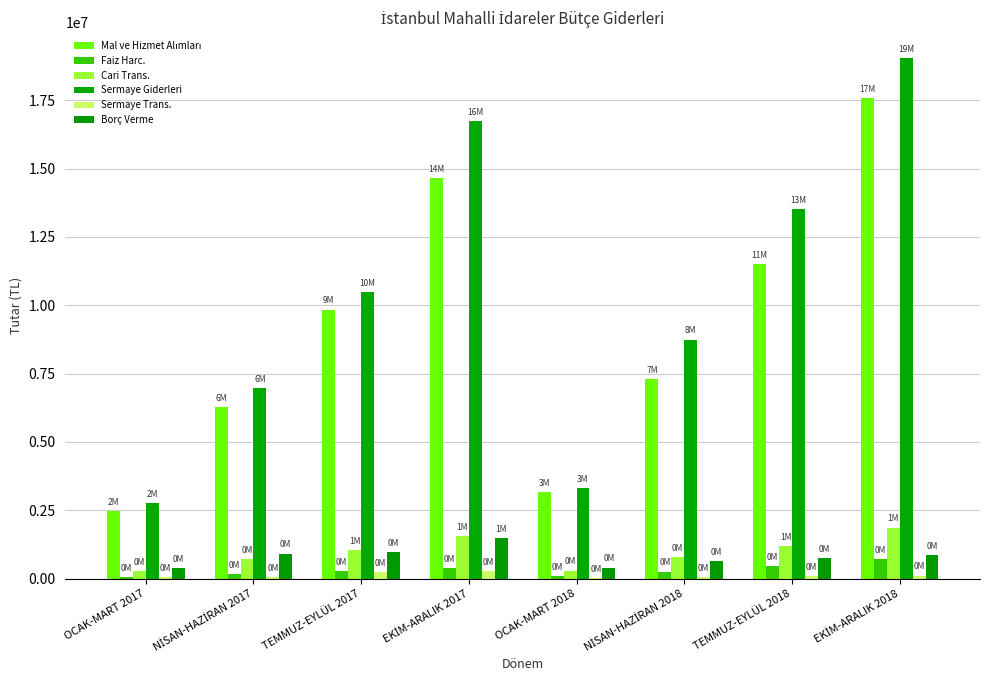

The Cari Trans. series shows 2431063 at EKİM-ARALIK 2017. True or false?

False